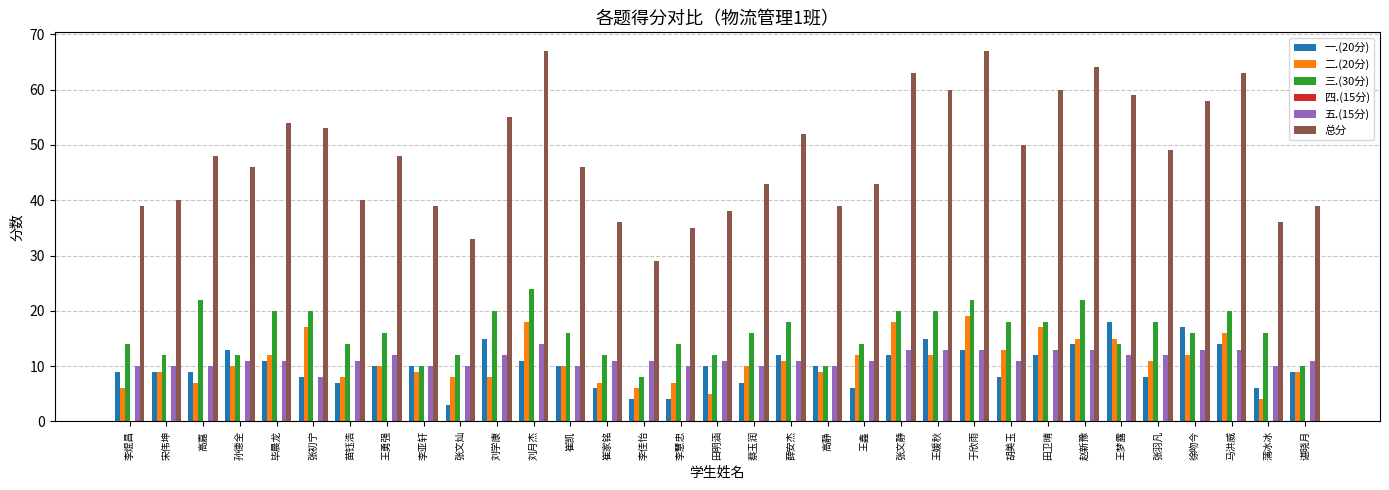

Where does the 一.(20分) series first go above 10?

孙德全